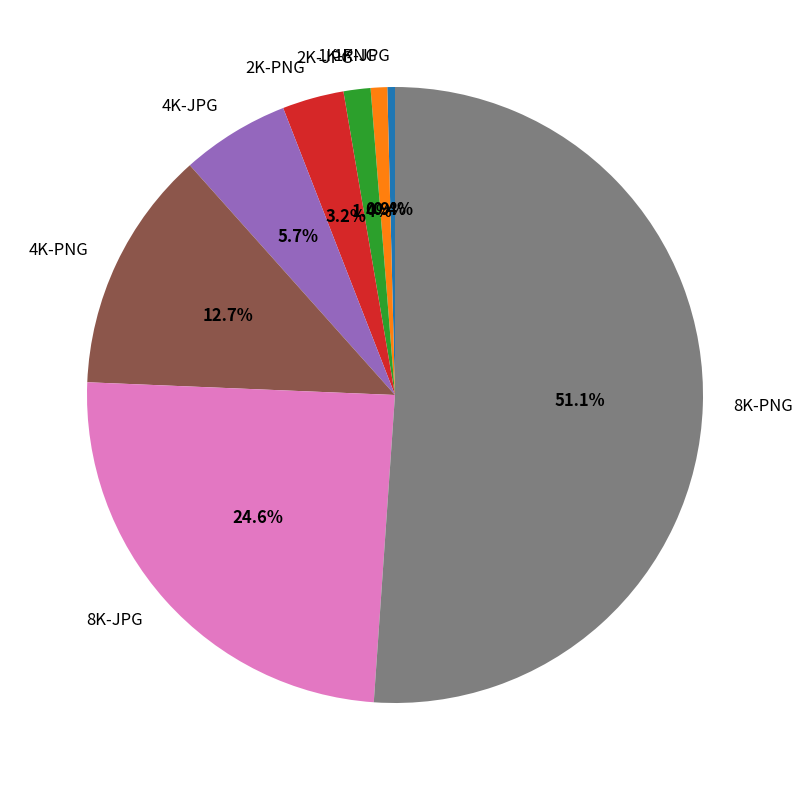

Which category has the biggest portion of the pie?

8K-PNG